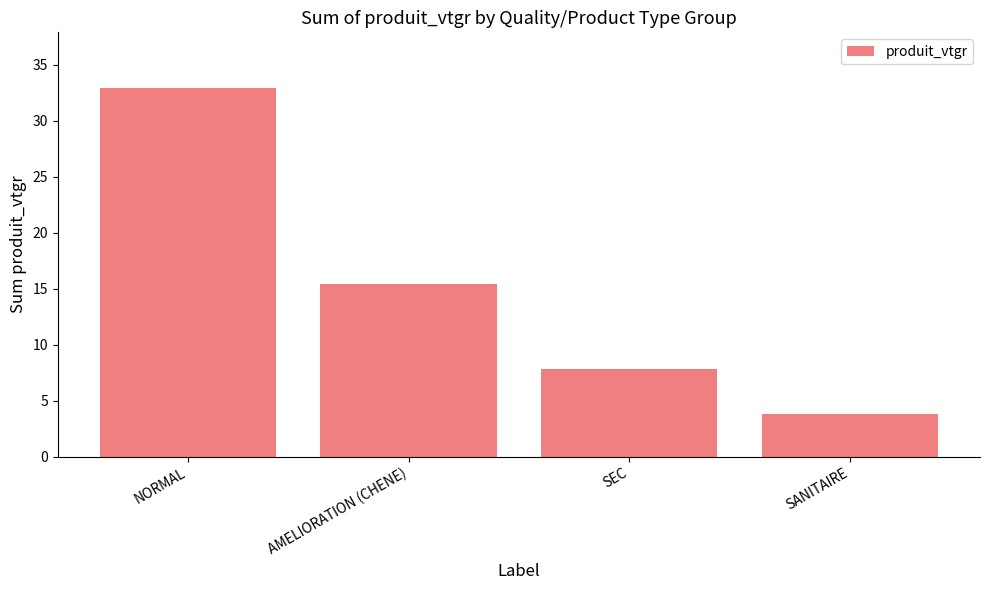

Rank the categories by value from highest to lowest.

NORMAL, AMELIORATION (CHENE), SEC, SANITAIRE